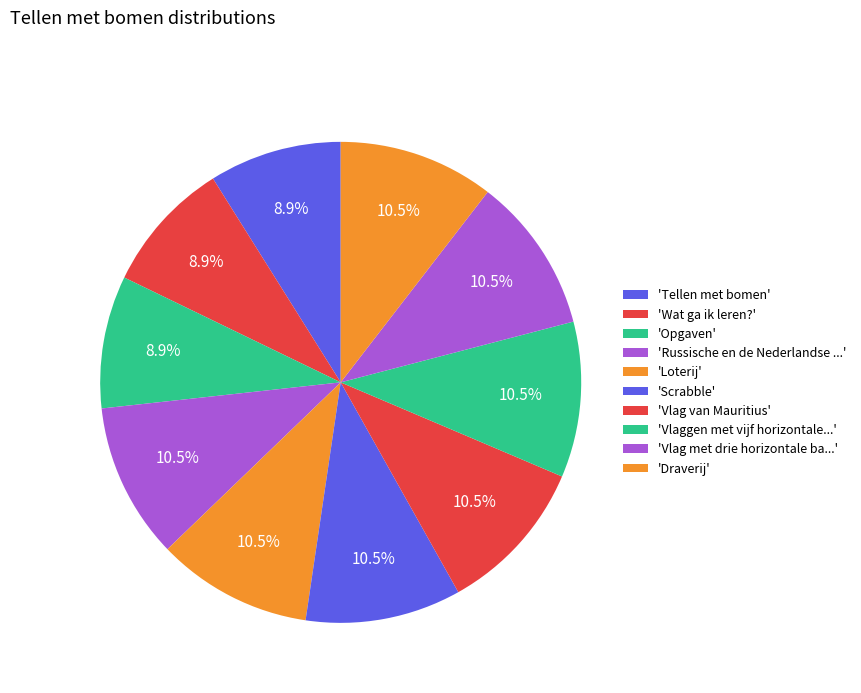

Does any single category account for the majority?

No